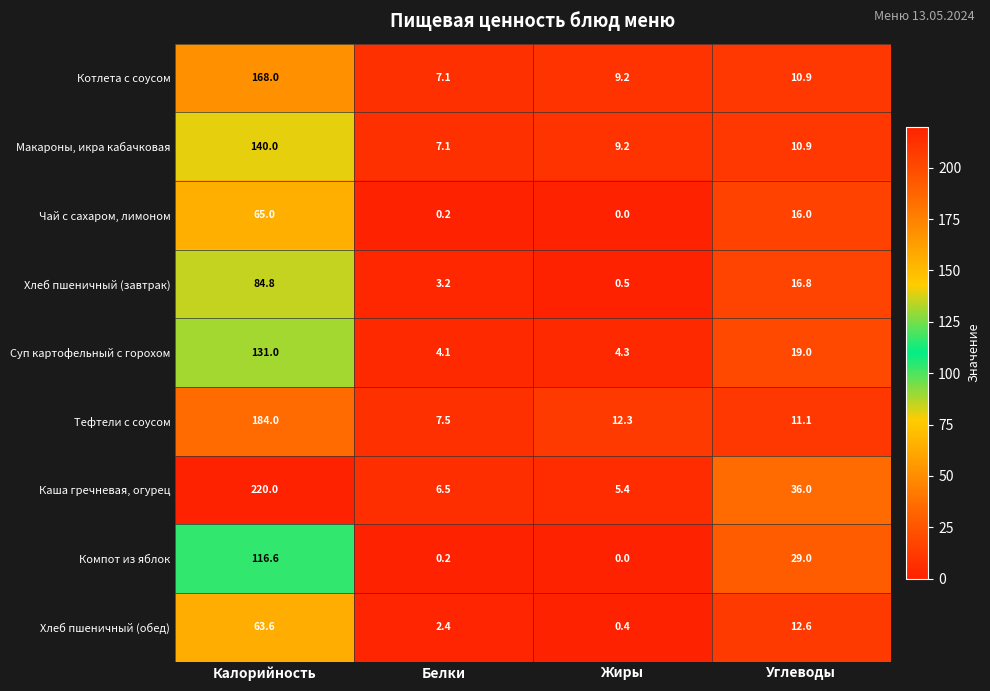

Which category has the highest value in the Каша гречневая, огурец series?

Калорийность